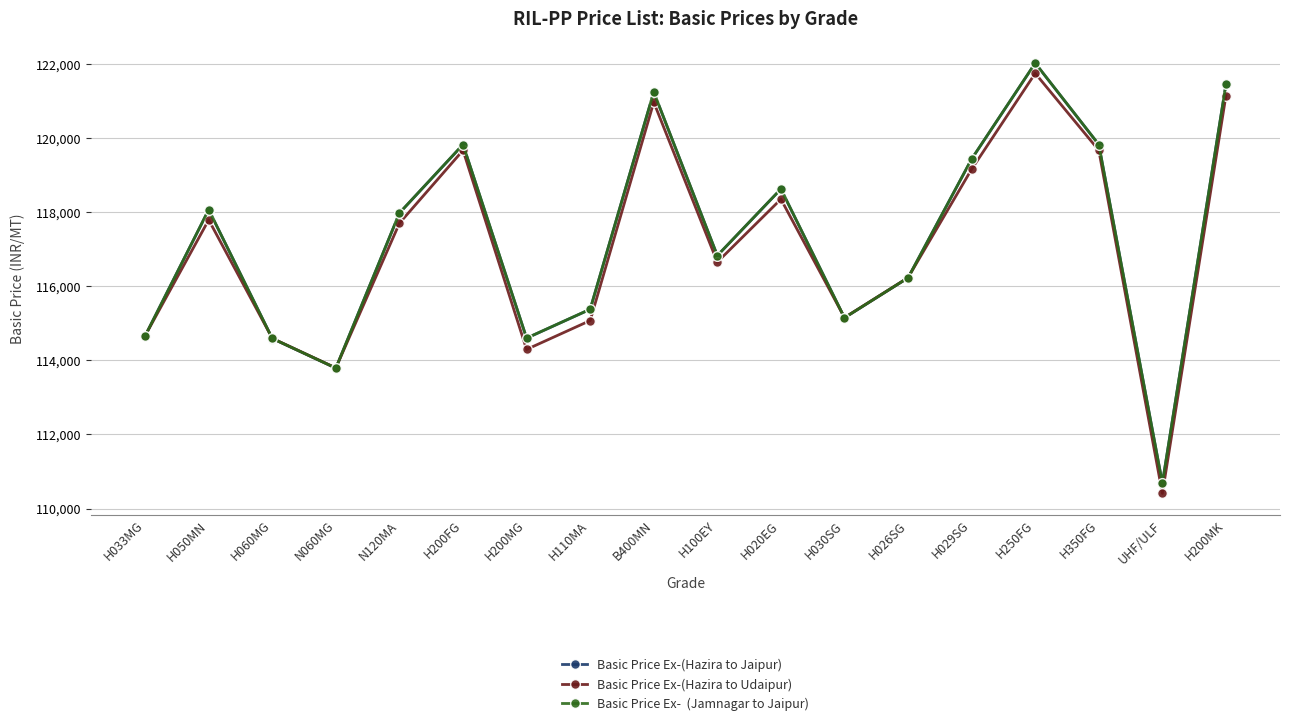

At which category is the sum across all series the highest?

H250FG